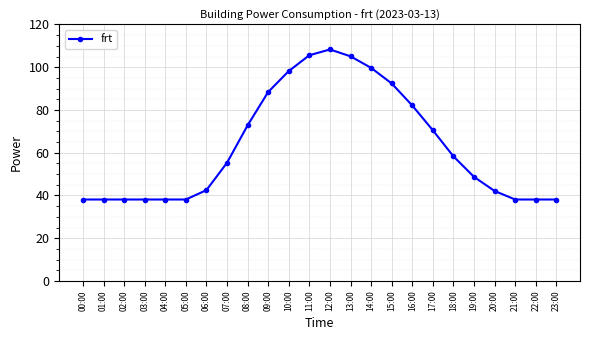

How many lines are shown in the chart?

1